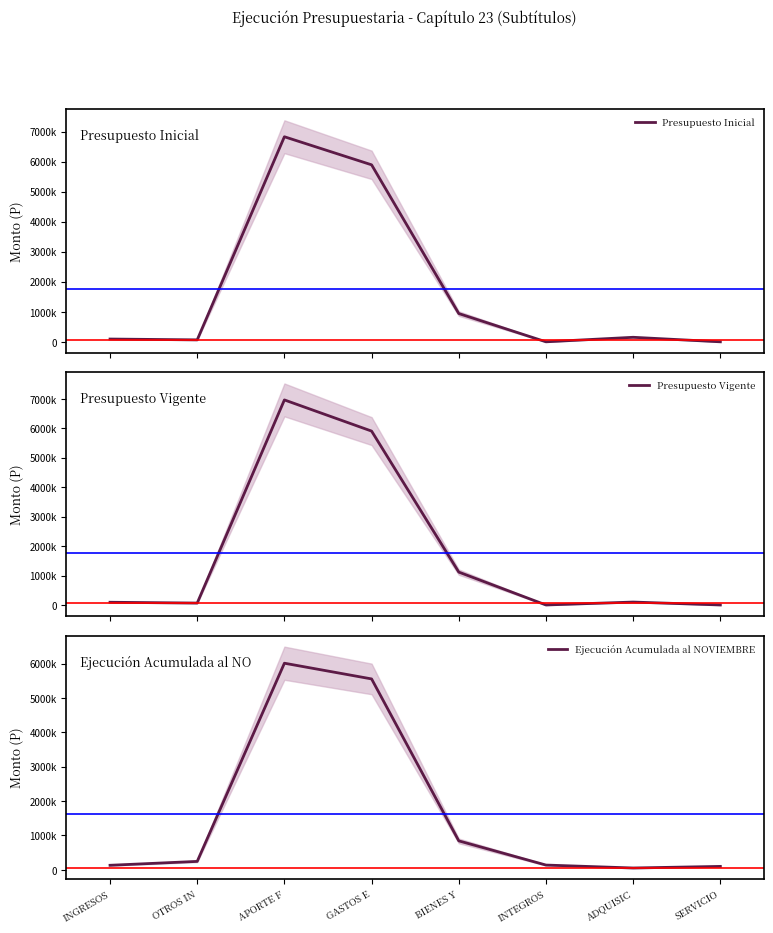

What is the difference between the Ejecución Acumulada al NOVIEMBRE values at ADQUISIC and SERVICIO?

46367